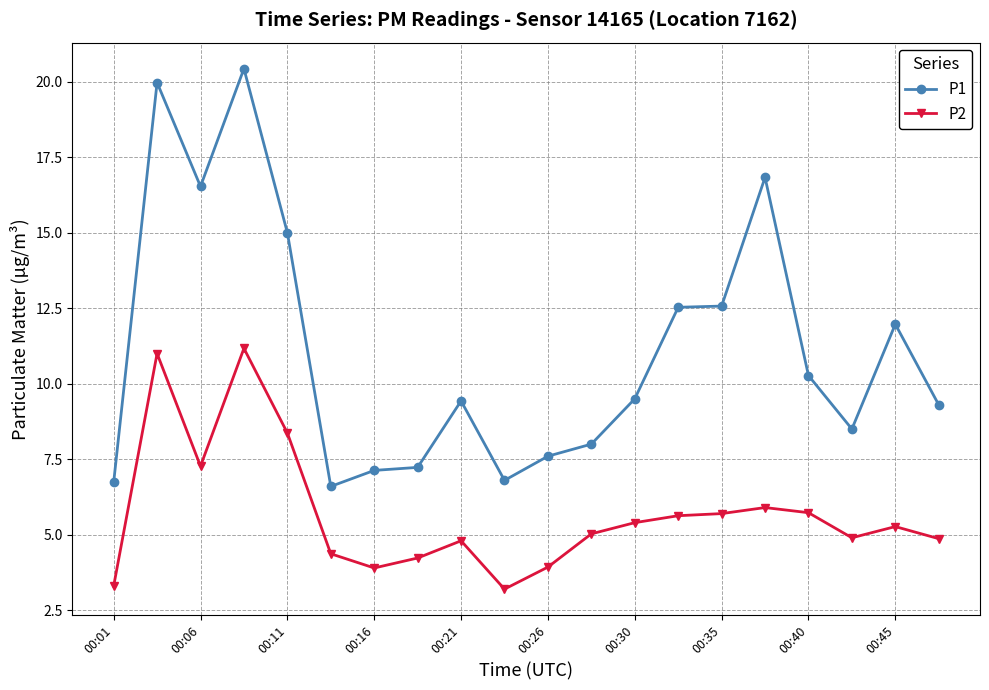

Which series has the widest spread of values?

P1